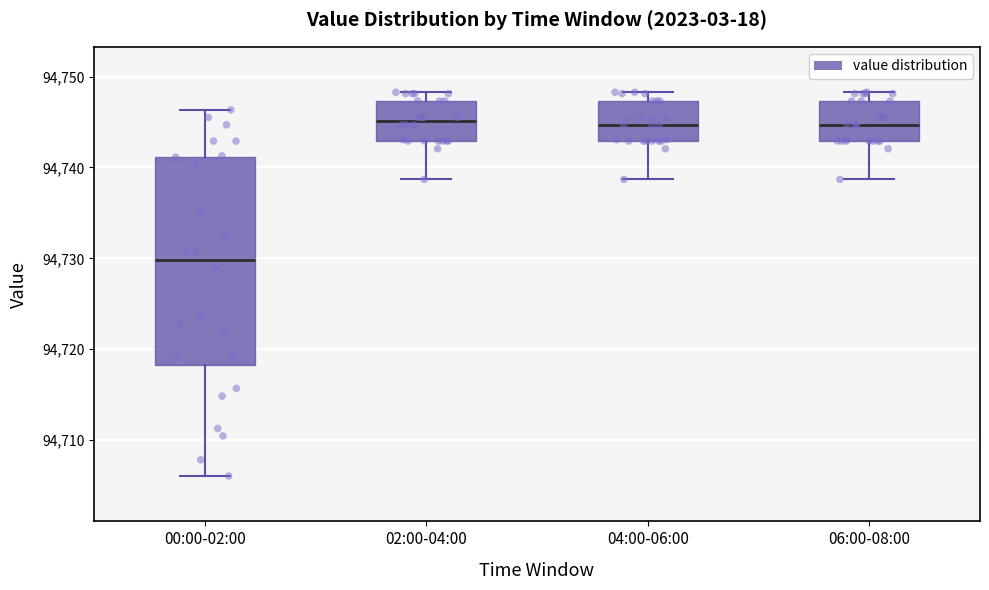

Reading left to right, read every box against the y-axis: the position of its median line, the range the box covers, and the ends of its whiskers. The values are not printed on the chart, so give them approximately, as read against the axis.

00:00-02:00: median 94730, box 94718 to 94741, whiskers 94706 to 94746
02:00-04:00: median 94745, box 94743 to 94747, whiskers 94739 to 94748
04:00-06:00: median 94745, box 94743 to 94747, whiskers 94739 to 94748
06:00-08:00: median 94745, box 94743 to 94747, whiskers 94739 to 94748